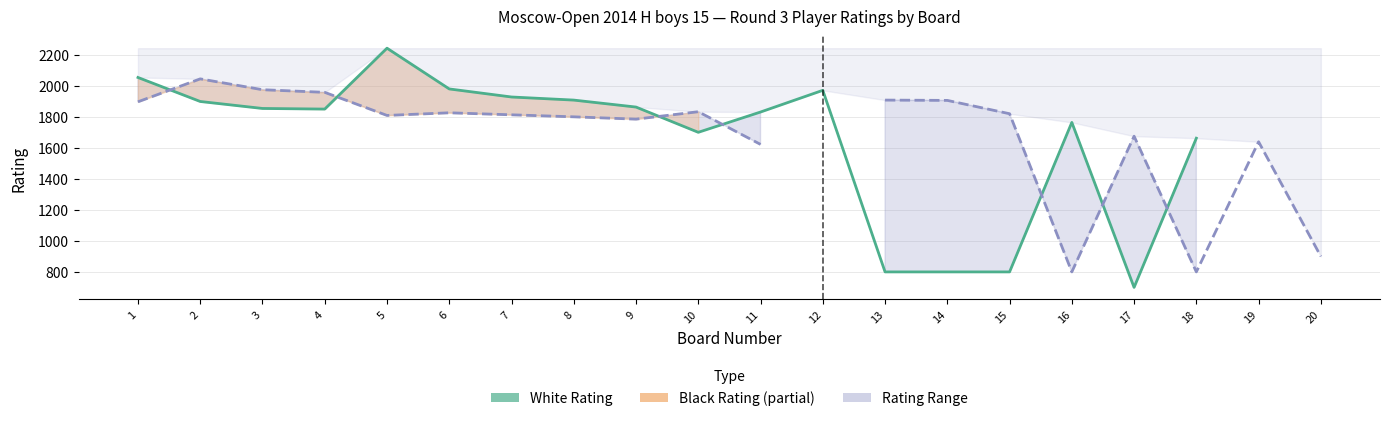

How many positive values does the Black Rating series have?

19